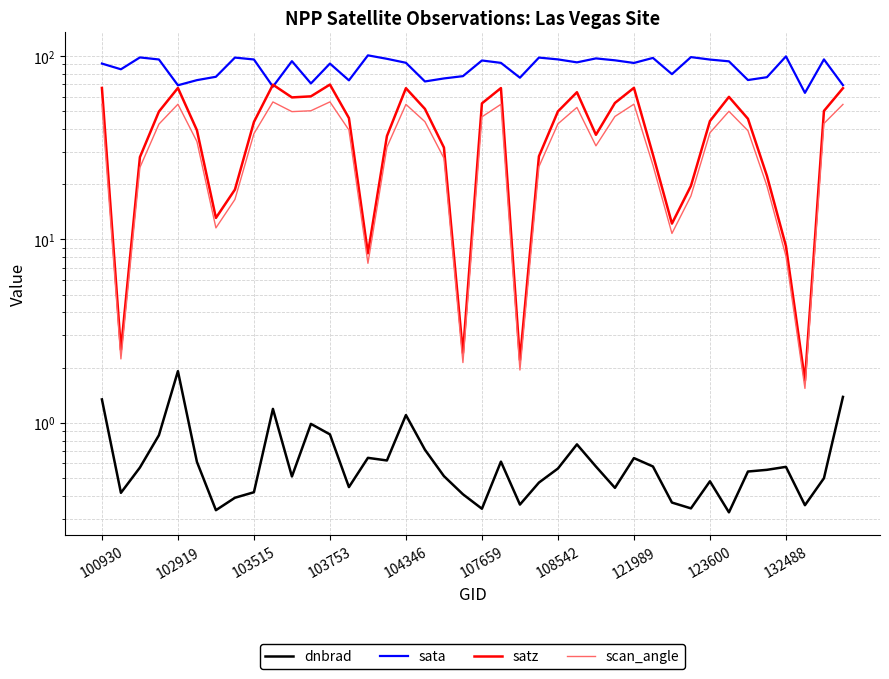

The satz series shows 7.5 at 103515. True or false?

False